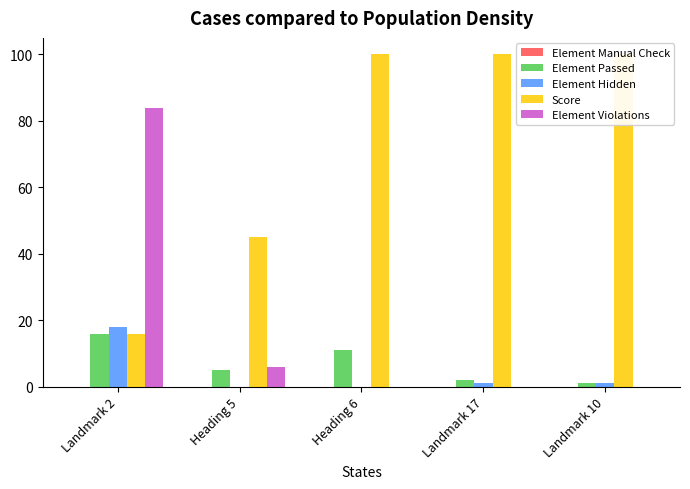

What are all the series names shown in the legend?

Element Manual Check, Element Passed, Element Hidden, Score, Element Violations